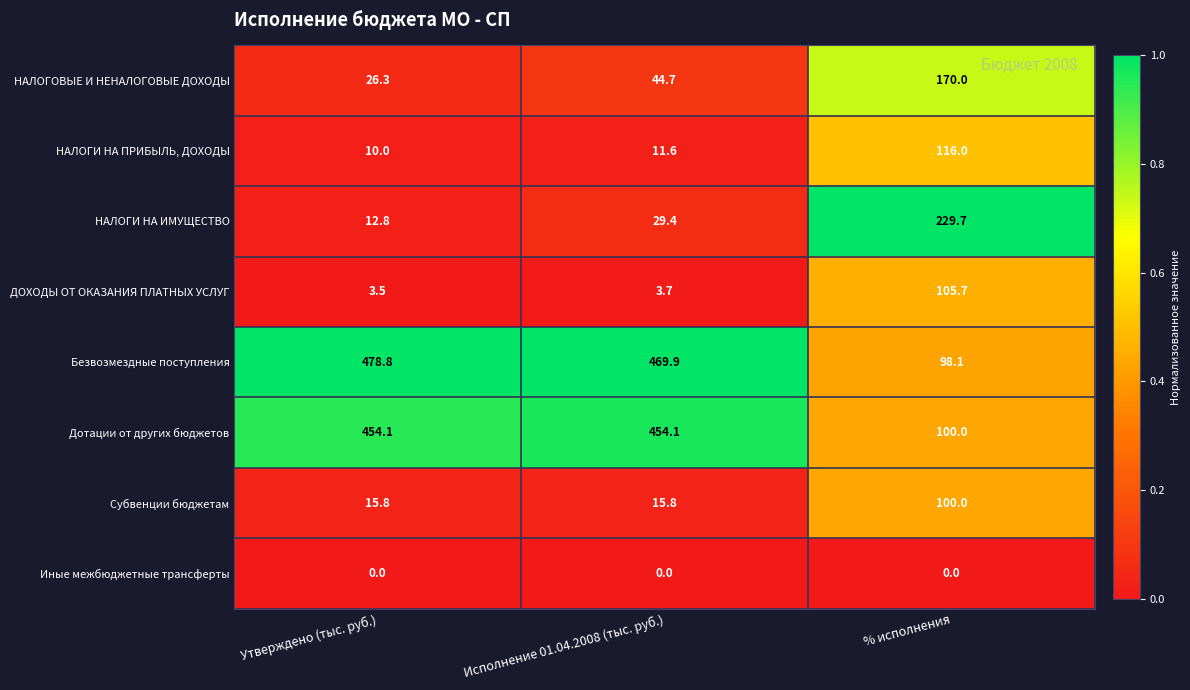

At how many categories does at least one series exceed 0?

3